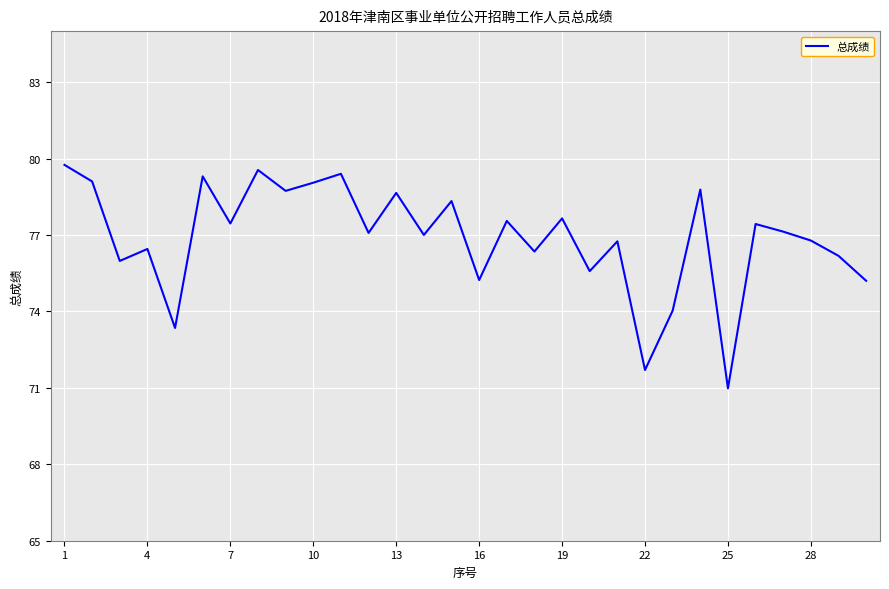

What is the greatest value displayed?

79.8